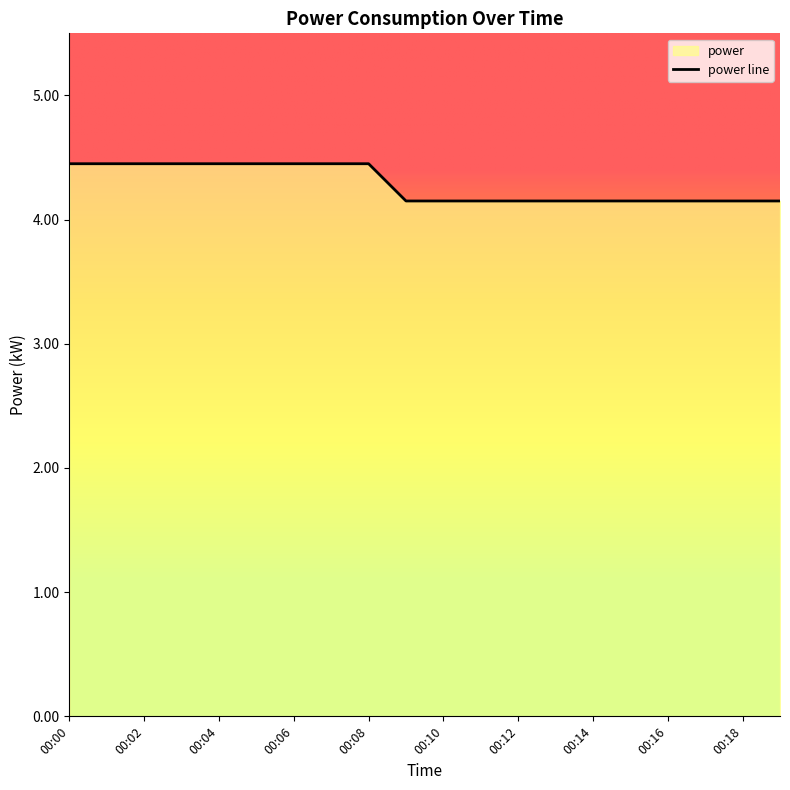

Does the chart display data point markers on the line(s)?

No